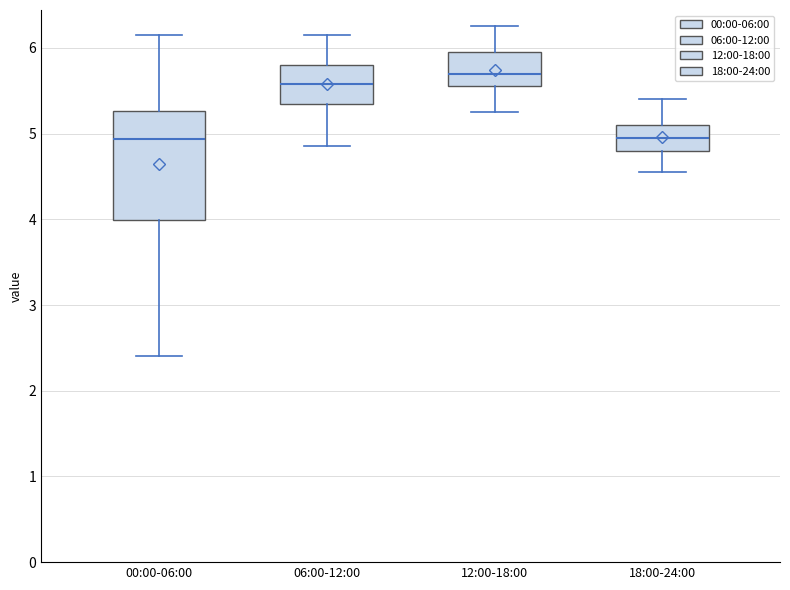

Reading left to right, transcribe this box plot: for each box, give where its median line is, the range the box spans, and where its two whiskers end, as read against the y-axis. The values are not printed on the chart, so give them approximately, as read against the axis.

00:00-06:00: median 4.9, box 4.0 to 5.3, whiskers 2.4 to 6.2
06:00-12:00: median 5.6, box 5.4 to 5.8, whiskers 4.9 to 6.2
12:00-18:00: median 5.7, box 5.6 to 6.0, whiskers 5.3 to 6.3
18:00-24:00: median 5.0, box 4.8 to 5.1, whiskers 4.6 to 5.4